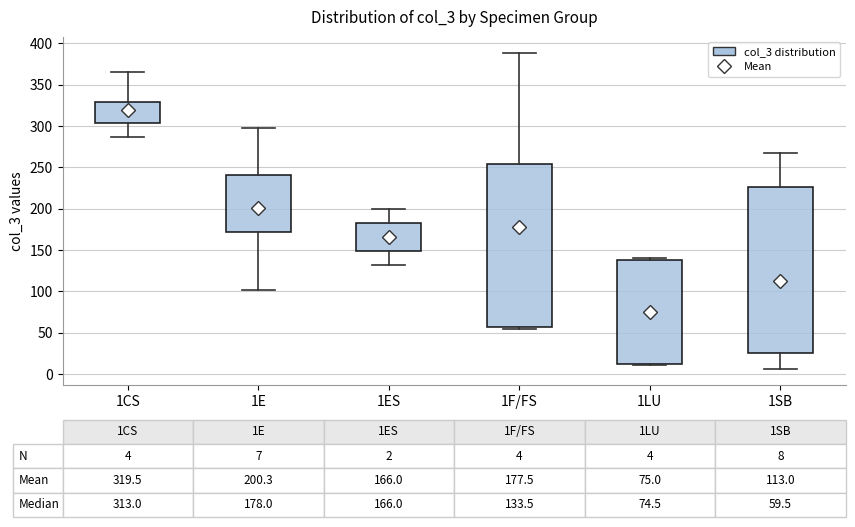

Which box has the highest median line?

1CS